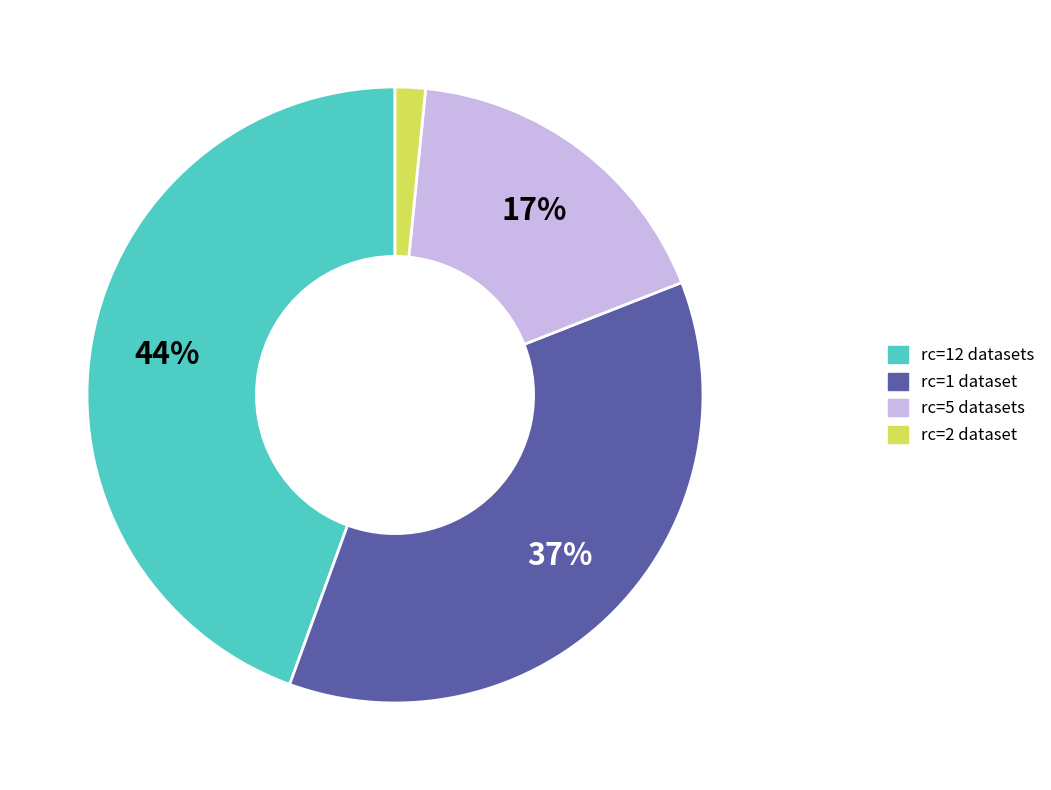

Is there a majority slice in this chart?

No